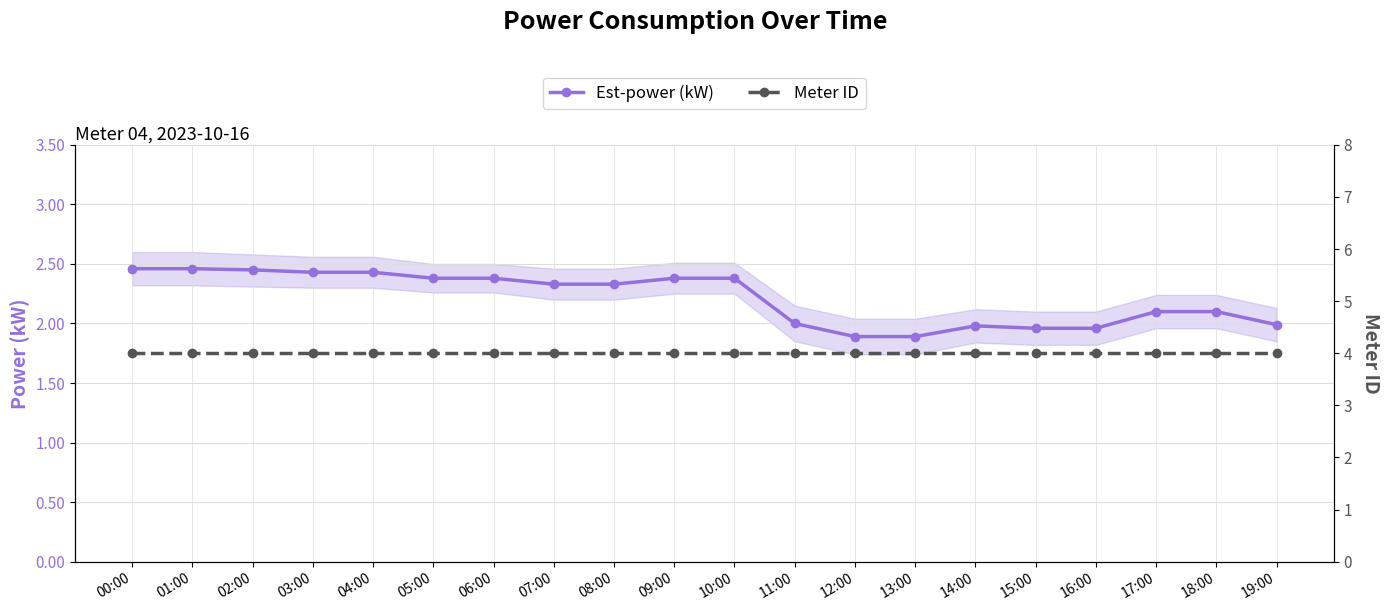

Which category has the lowest value across all series?

12:00